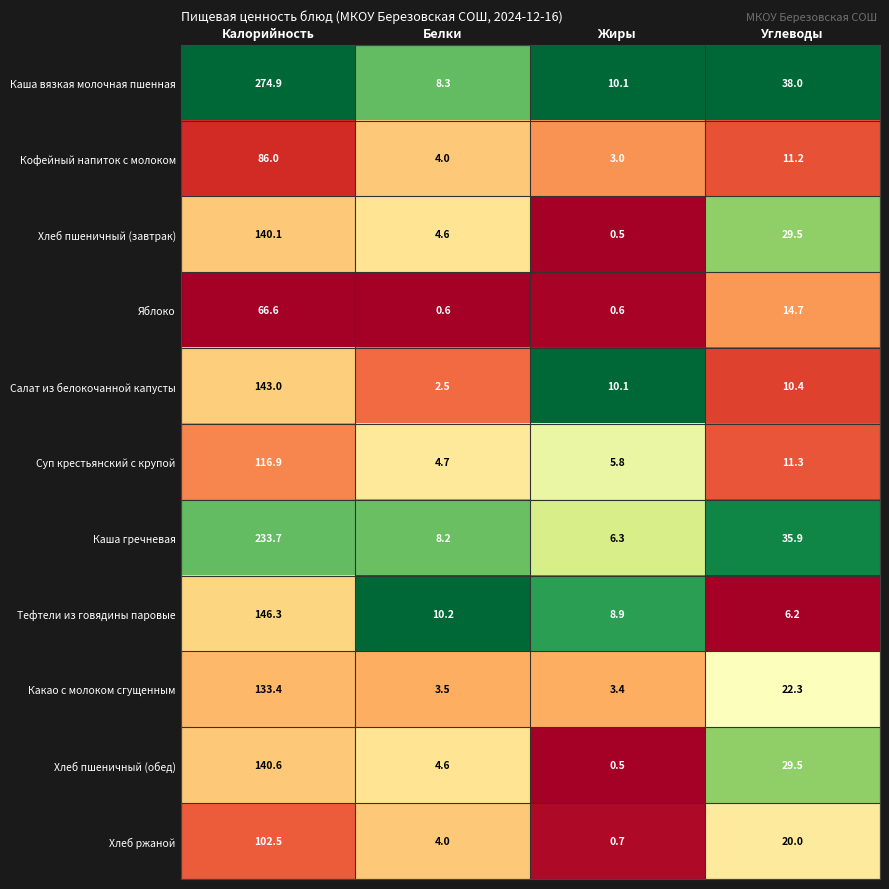

List the series in order of their peak value, lowest first.

Яблоко, Кофейный напиток с молоком, Хлеб ржаной, Суп крестьянский с крупой, Какао с молоком сгущенным, Хлеб пшеничный (завтрак), Хлеб пшеничный (обед), Салат из белокочанной капусты, Тефтели из говядины паровые, Каша гречневая, Каша вязкая молочная пшенная